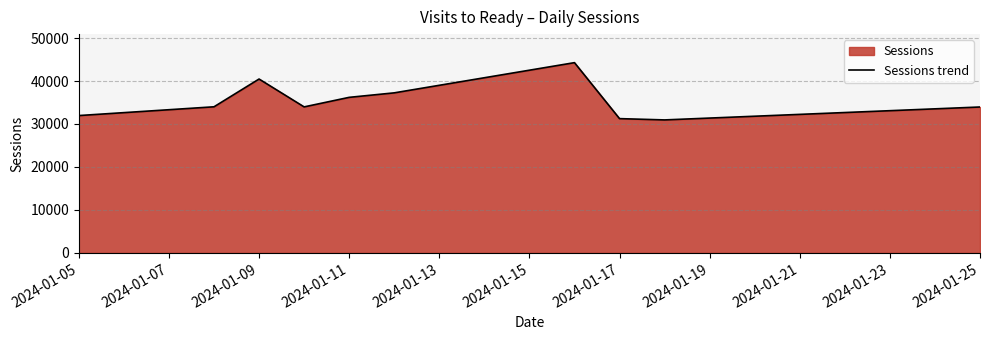

Where is the first local maximum?

2024-01-09